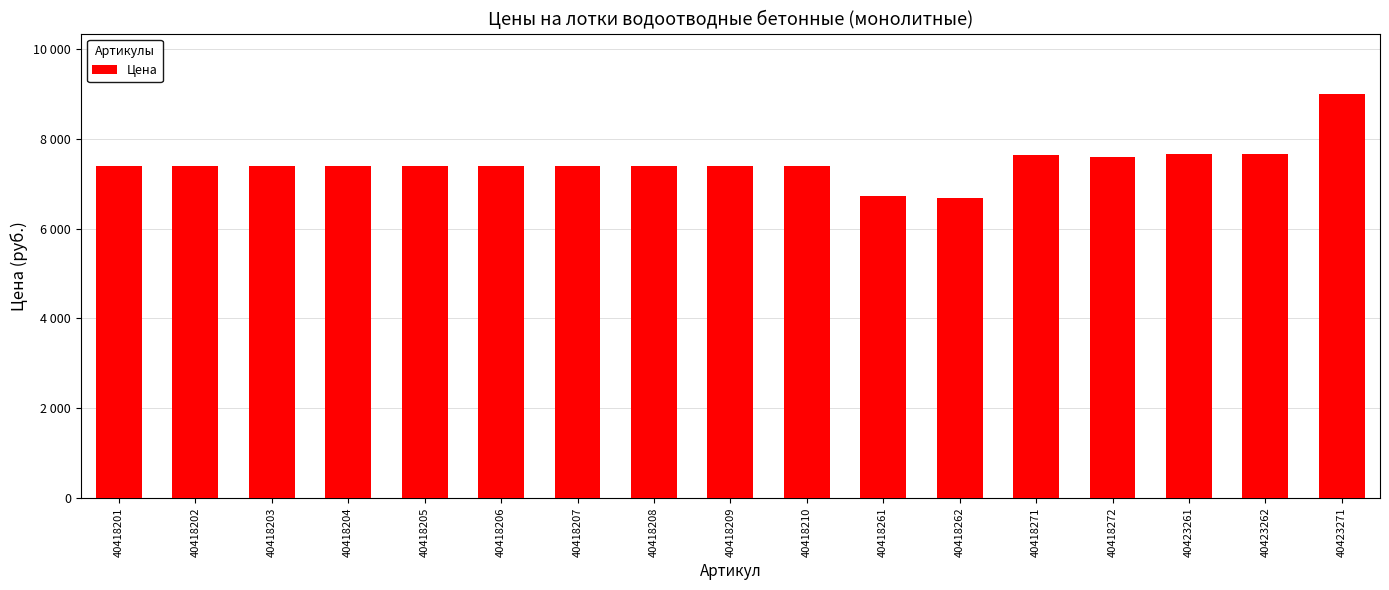

Rank the categories by value from highest to lowest.

40423271, 40423261, 40423262, 40418271, 40418272, 40418201, 40418202, 40418203, 40418204, 40418205, 40418206, 40418207, 40418208, 40418209, 40418210, 40418261, 40418262